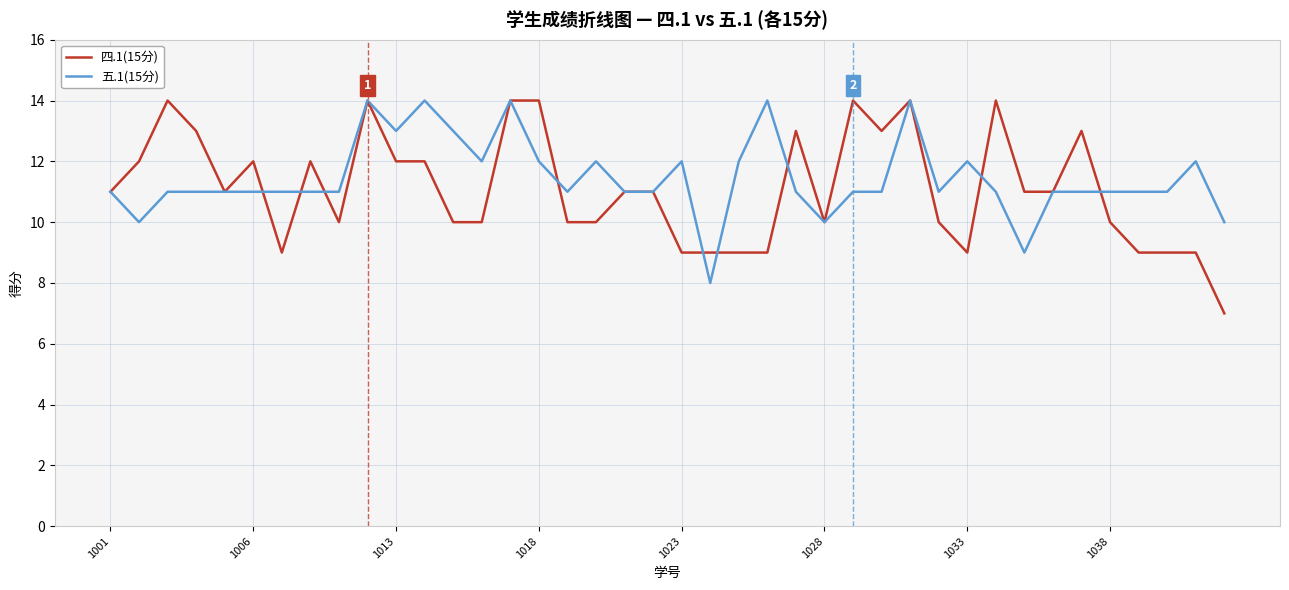

Which series has the widest spread of values?

四.1(15分)